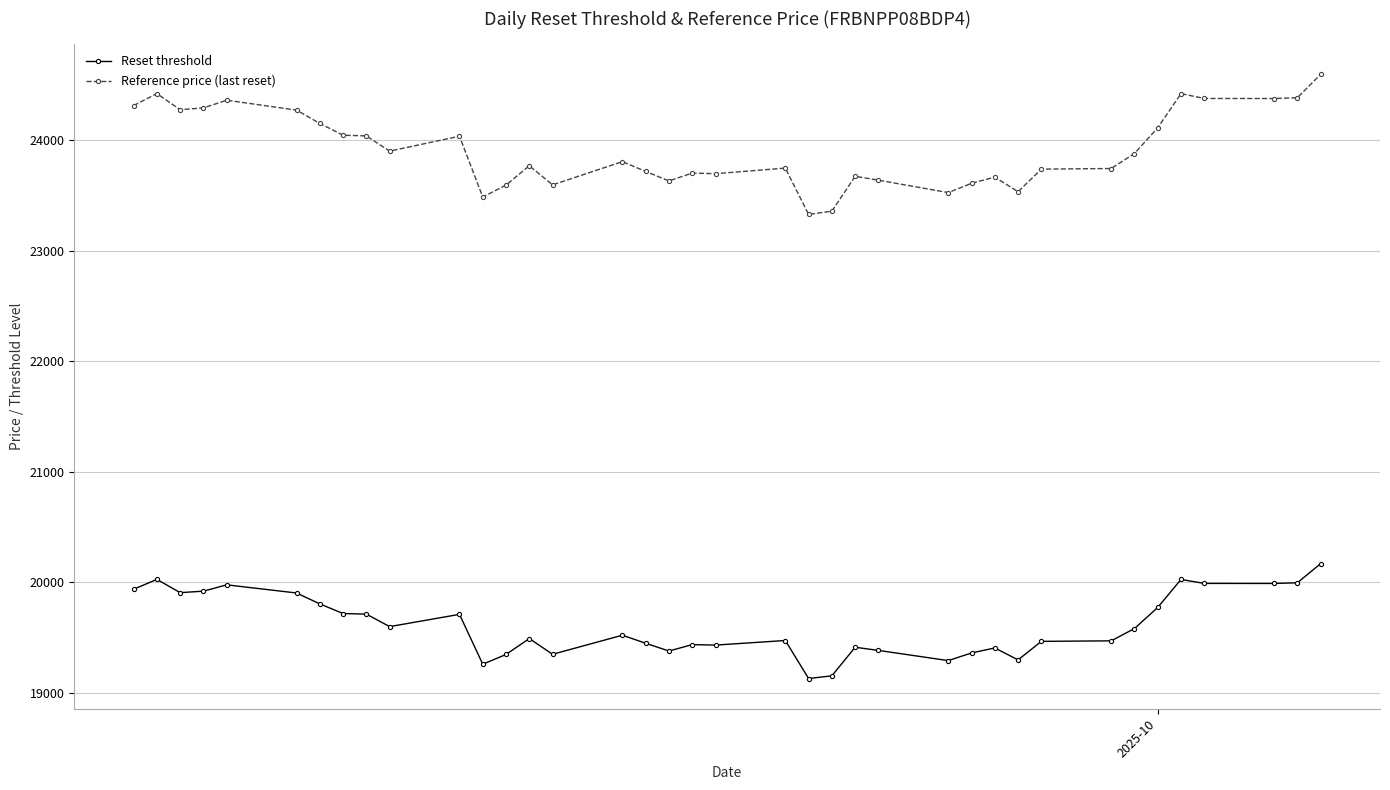

True or false: Reset threshold and Reference price (last reset) cross at least once.

False